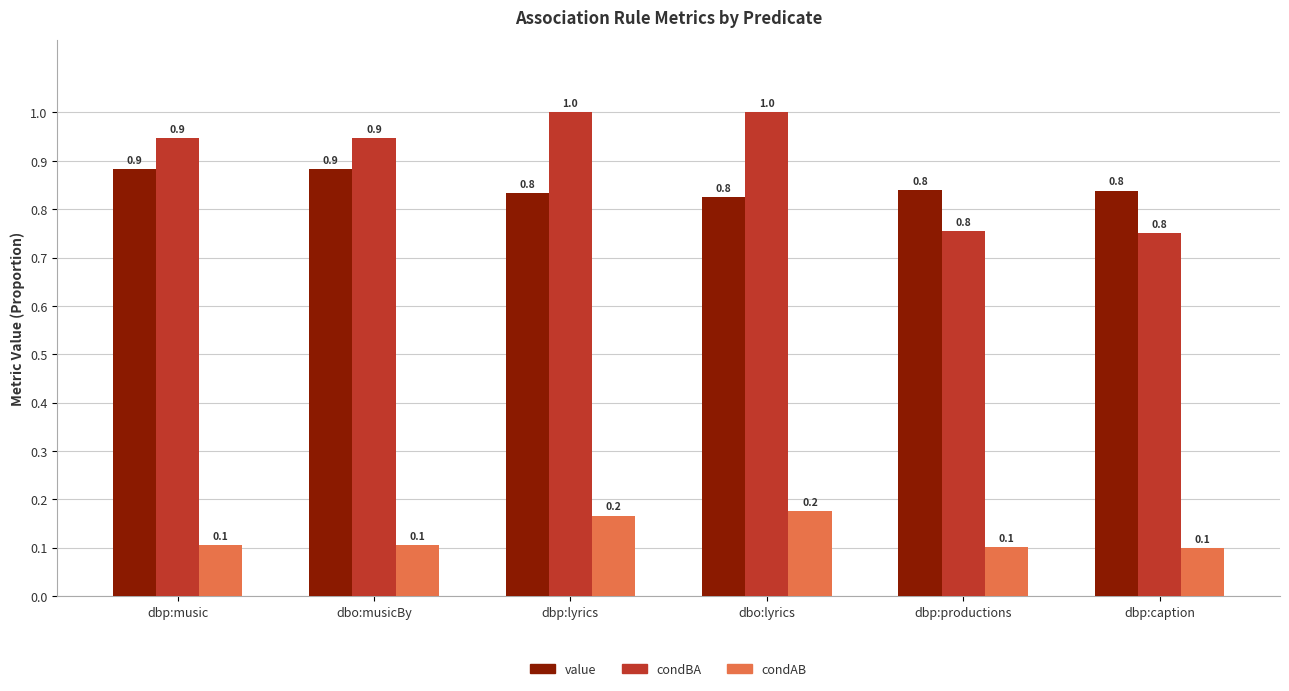

What is the maximum value for value?

0.9